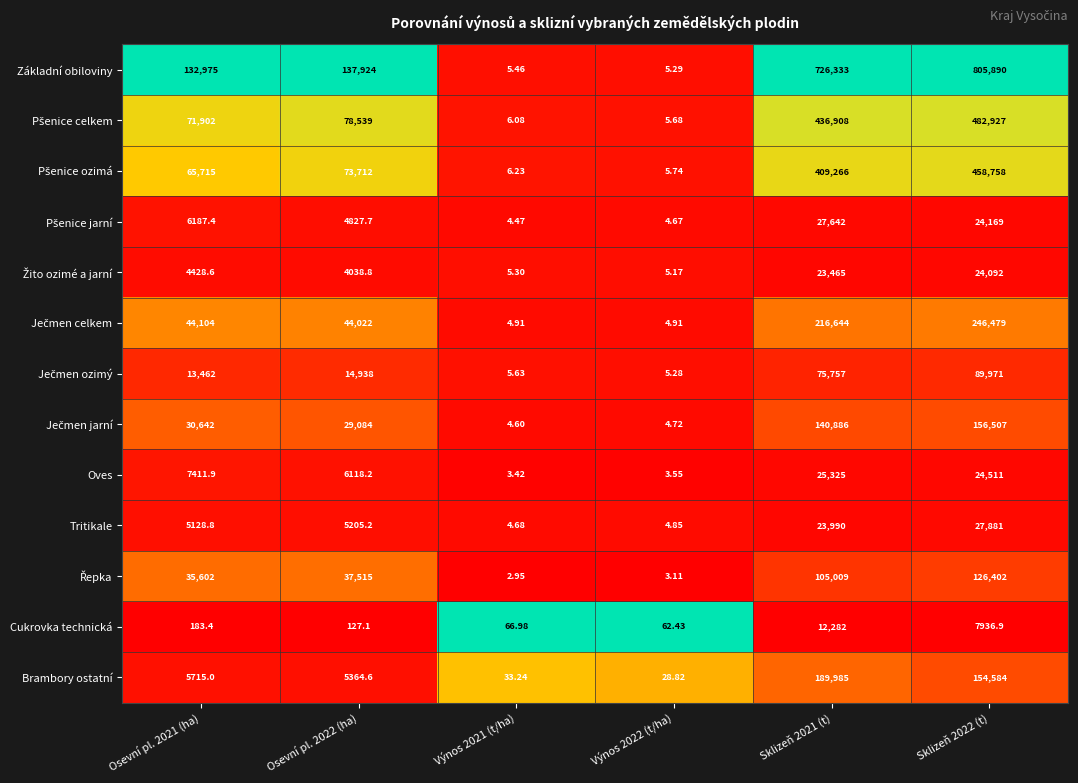

At which category is the sum across all series the highest?

Sklizeň 2022 (t)